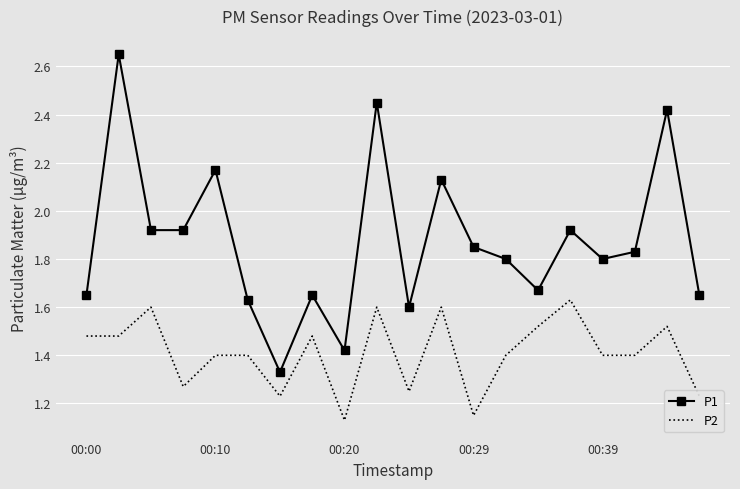

Rank the series by their maximum value, from lowest to highest.

P2, P1